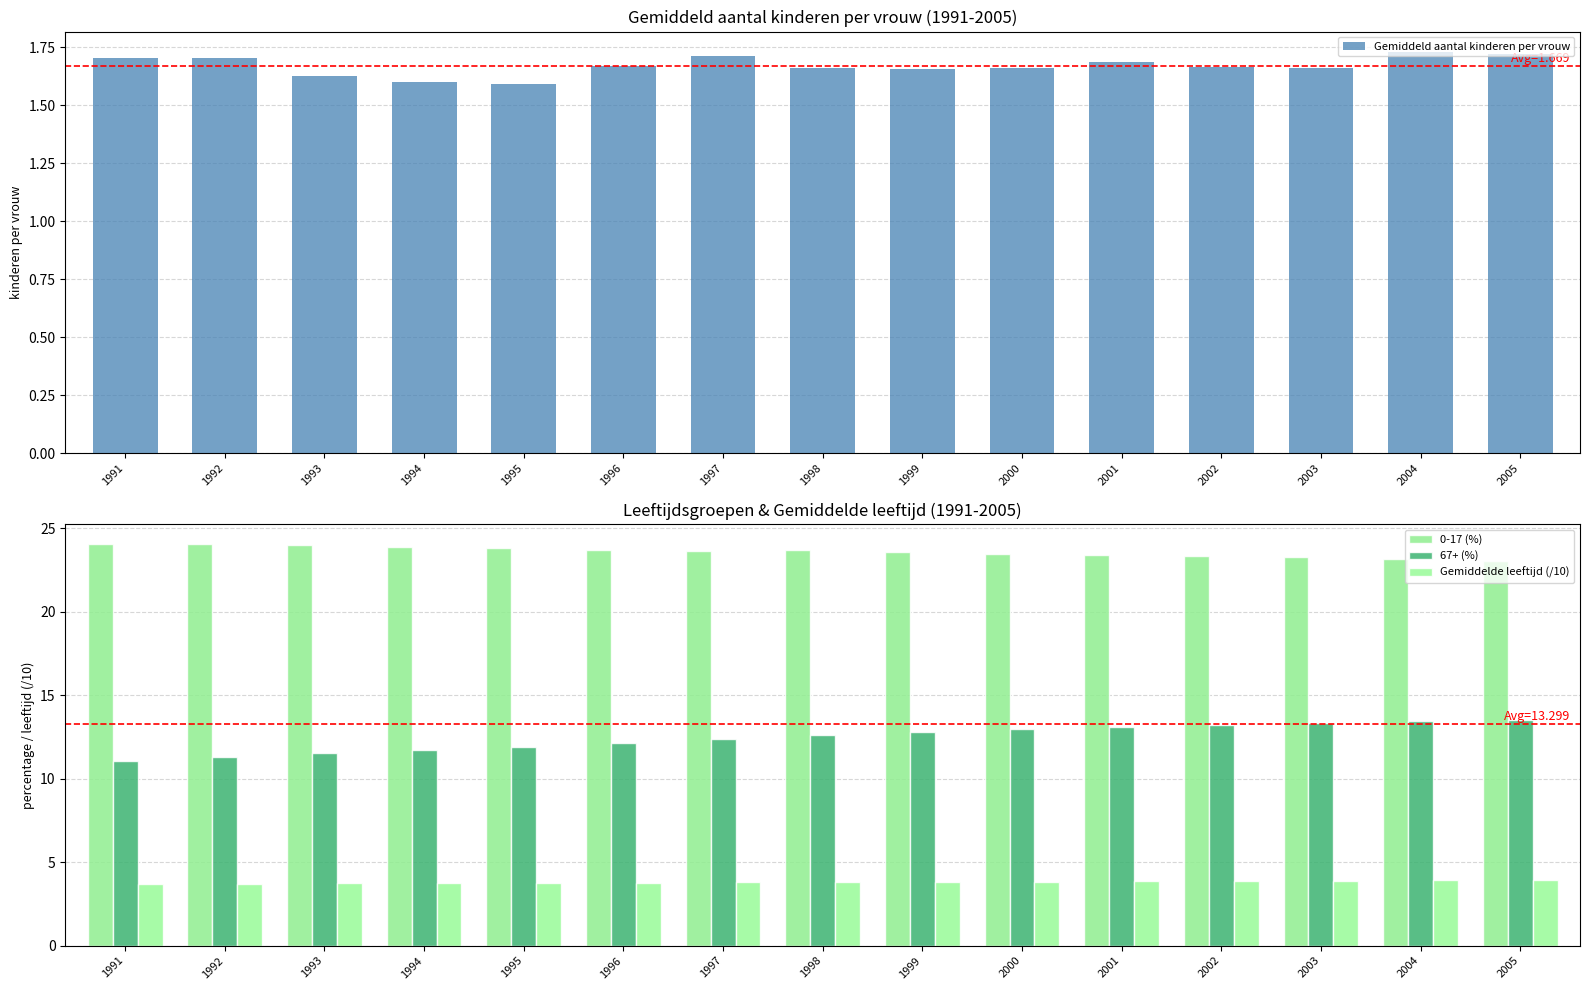

What is the lowest value of the 0-17 (%) series?

23.1